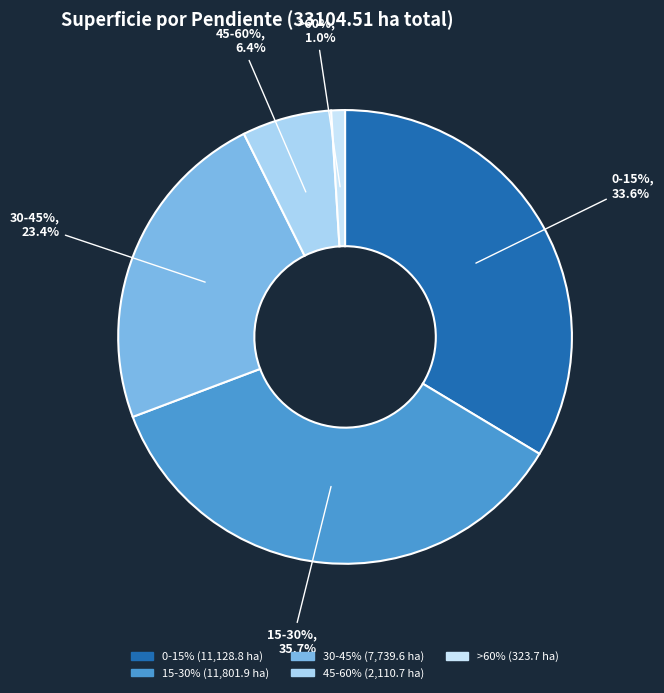

To the nearest percent, what portion does 15-30% represent?

36%